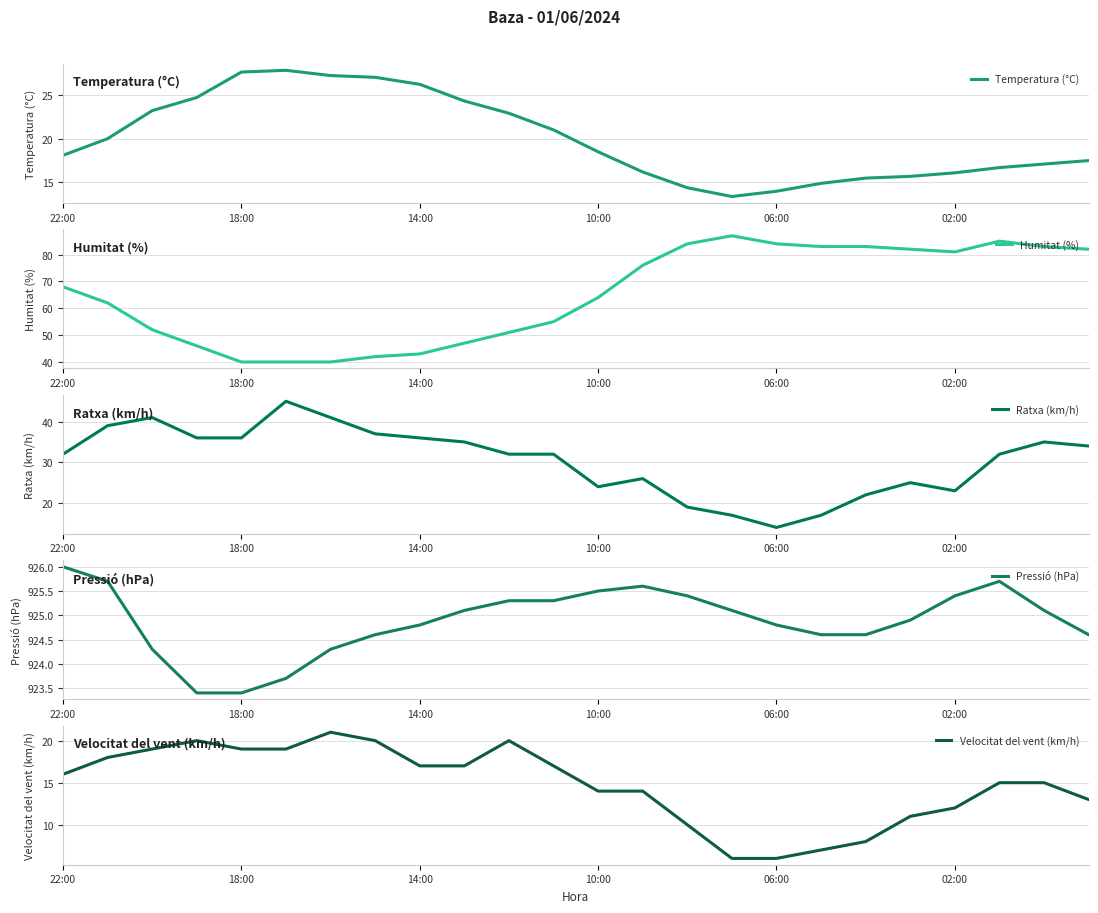

The Temperatura (°C) series shows 26.2 at 14:00. True or false?

True